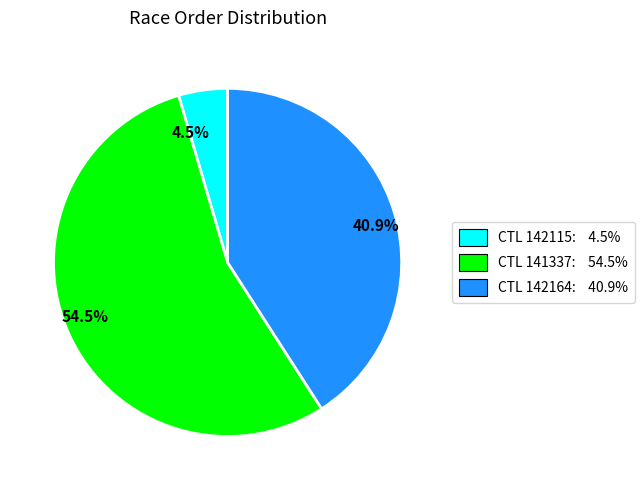

Between 40.9% and 4.5%, which is larger?

40.9%